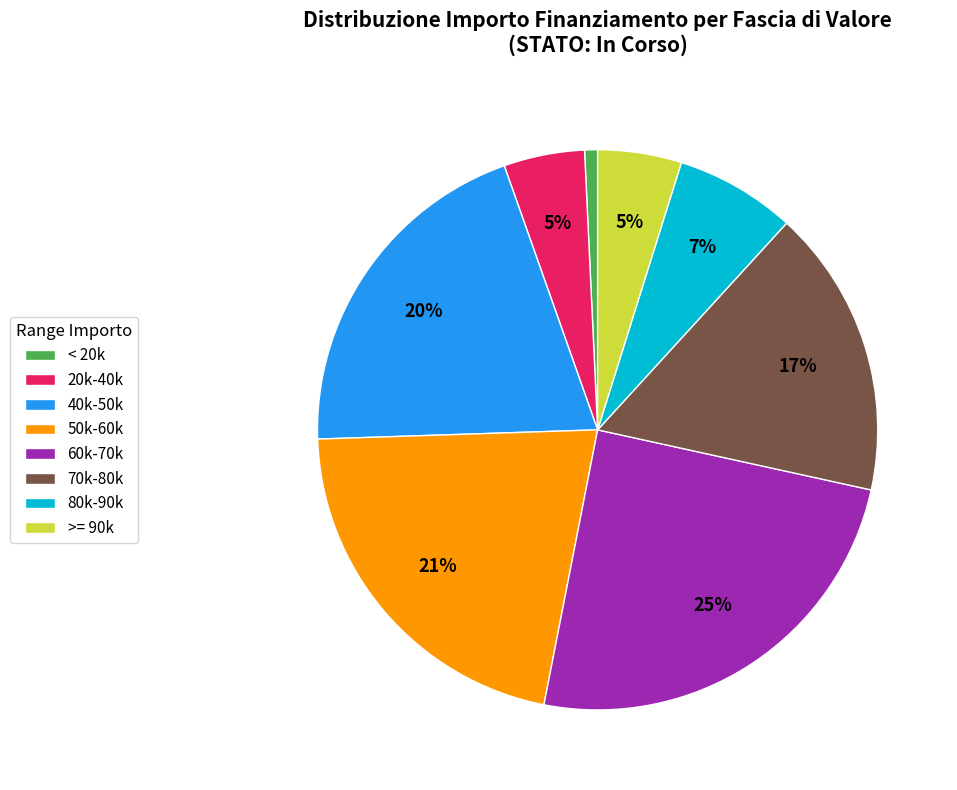

Count the number of slices in the pie.

8